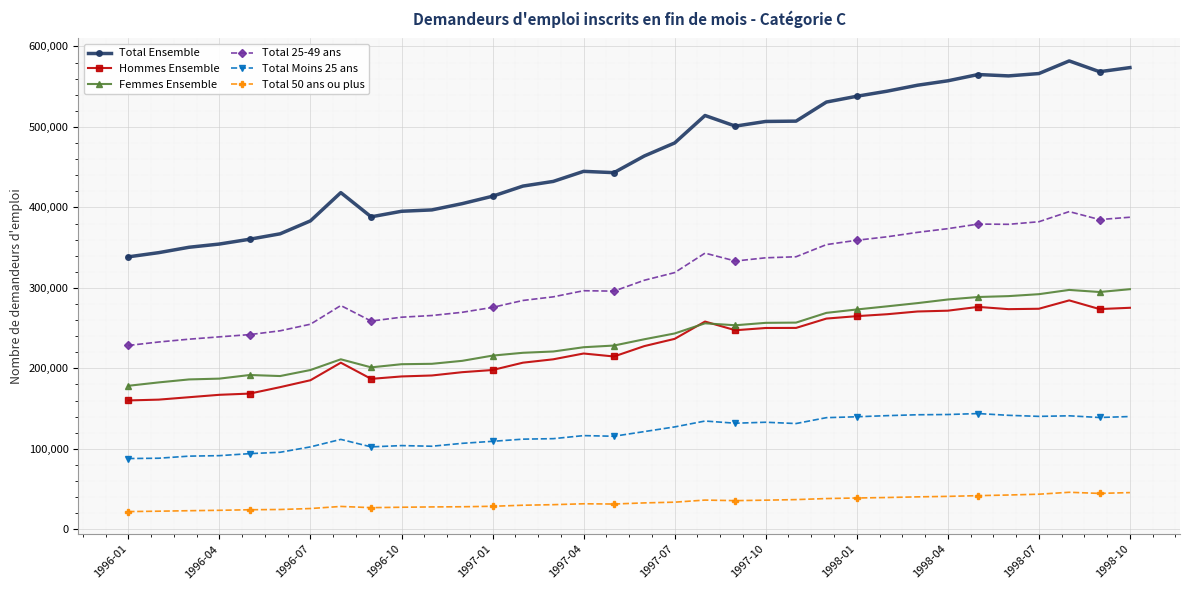

How many data points in Hommes Ensemble are less than 227700?

17